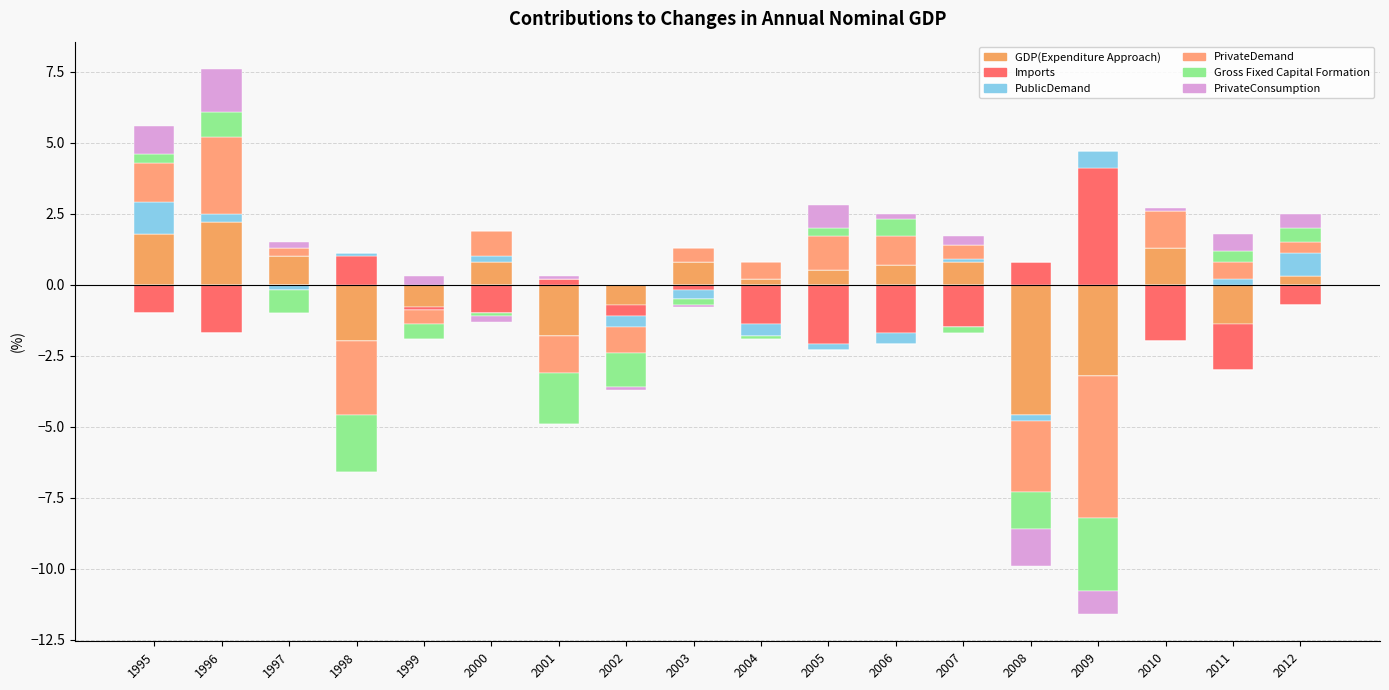

The PublicDemand series shows 0.4 at 2002. True or false?

False